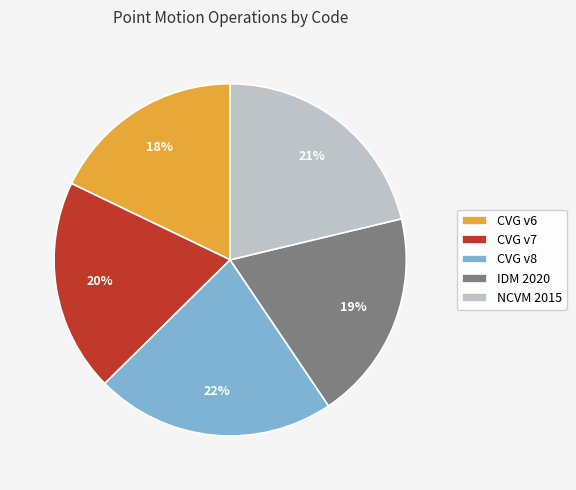

Count the number of slices in the pie.

5